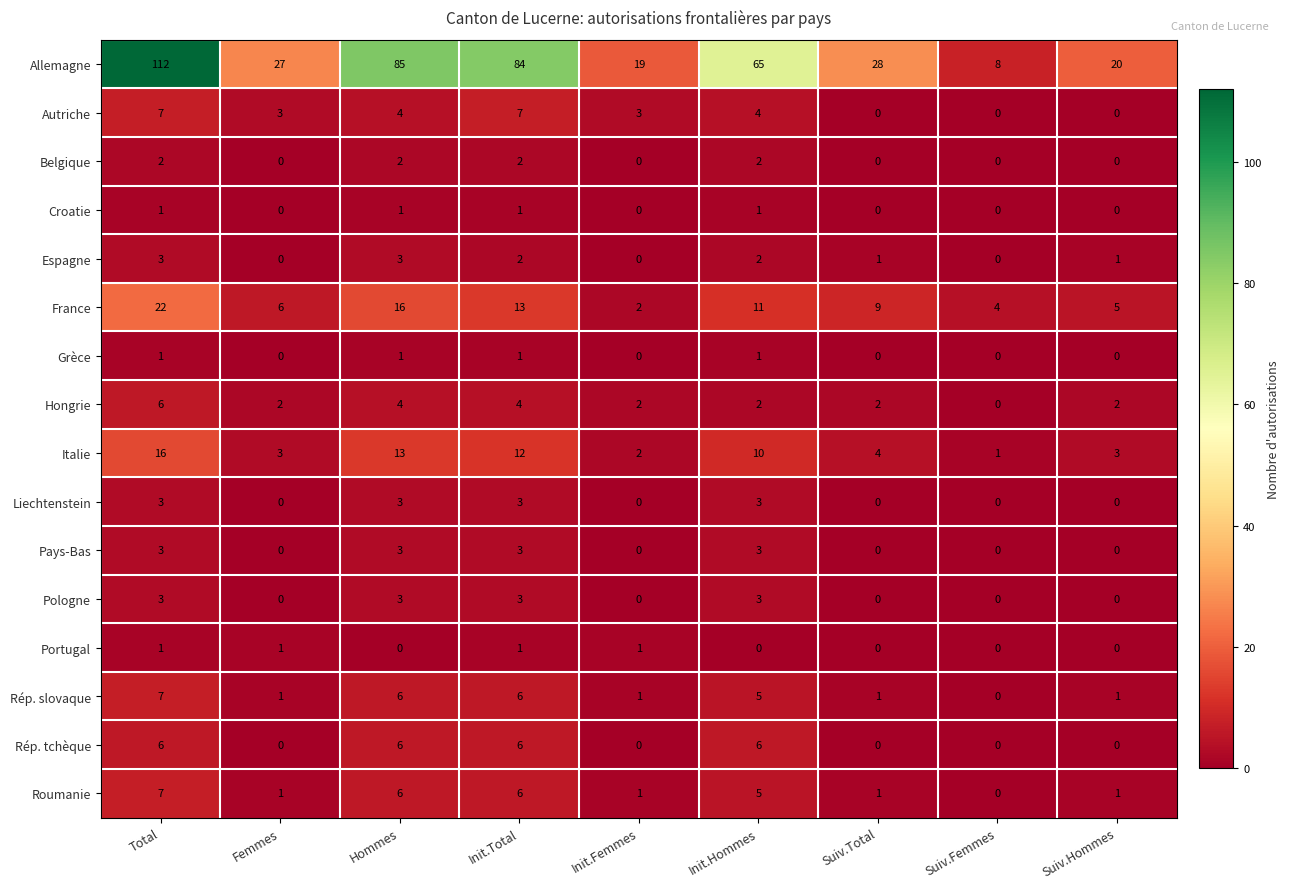

Which series has the largest total across all categories?

Allemagne